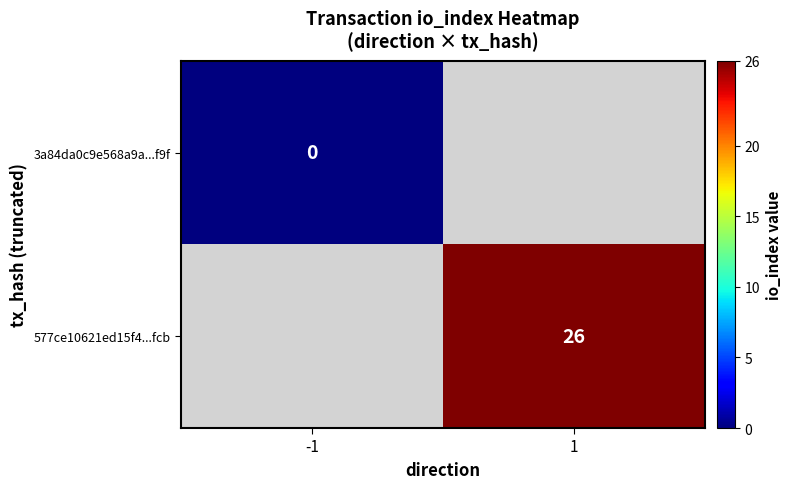

True or false: 577ce10621ed15f4...fcb has a value of 26 at 1.

True